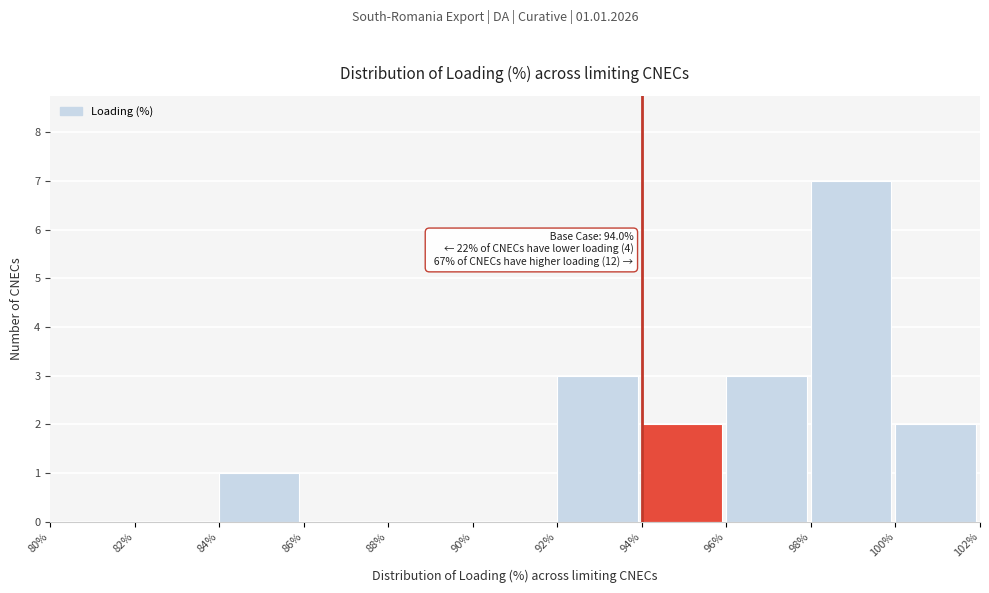

Over which range of the x-axis is the bar tallest?

98% to 100%